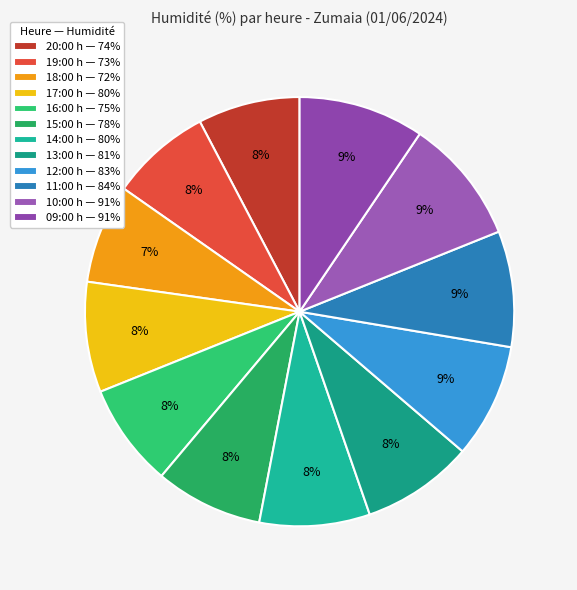

Does 09:00 account for over 50% of the chart?

No